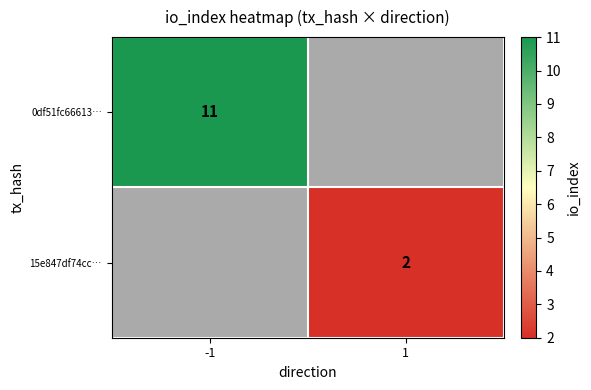

The 0df51fc66613… series shows 15 at -1. True or false?

False